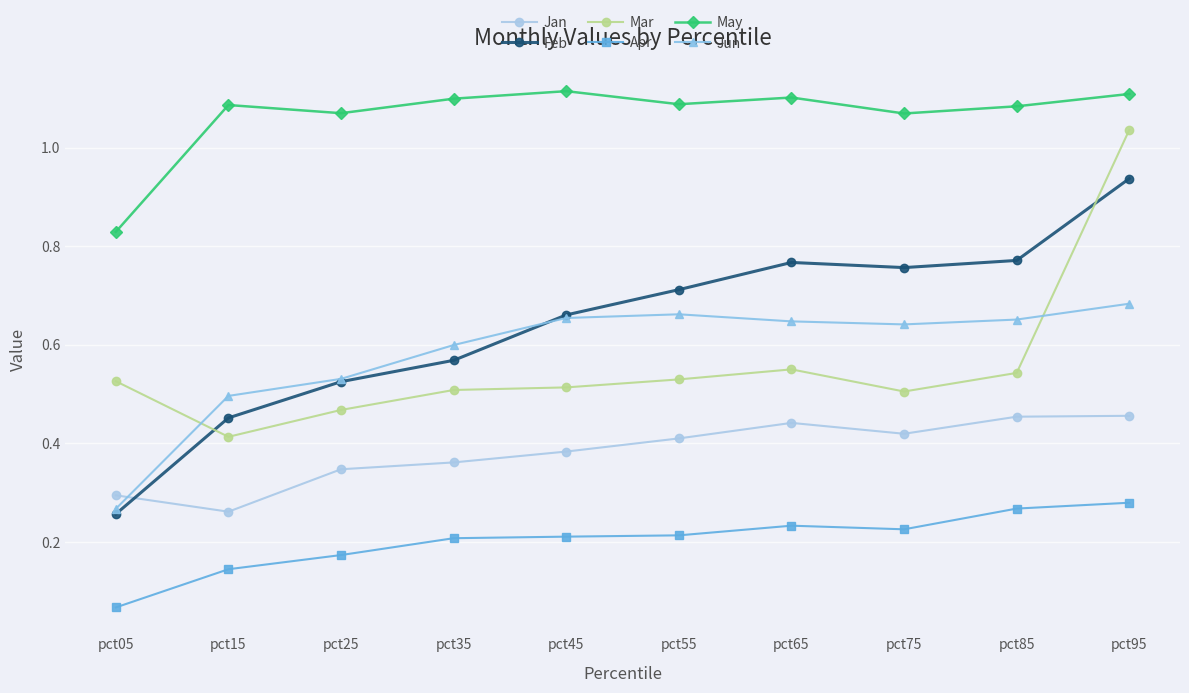

True or false: Feb and May intersect in this chart.

False